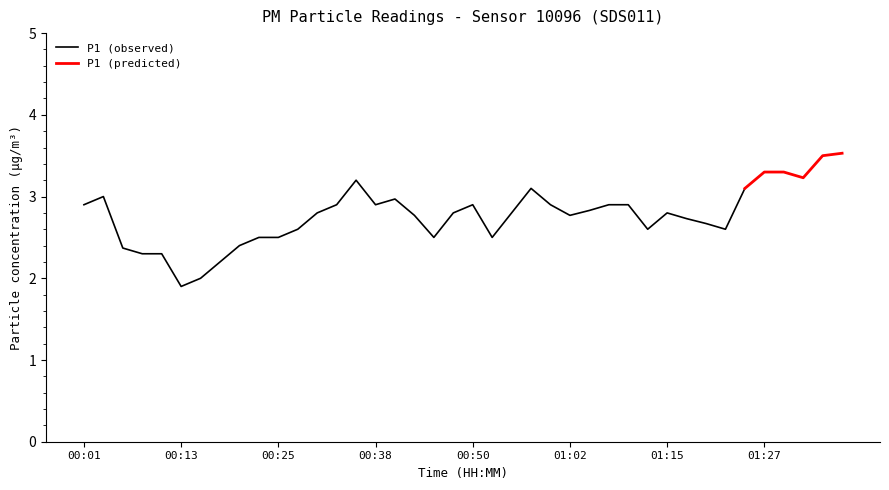

Between 00:47 and 00:55, which series saw the biggest shift?

P1